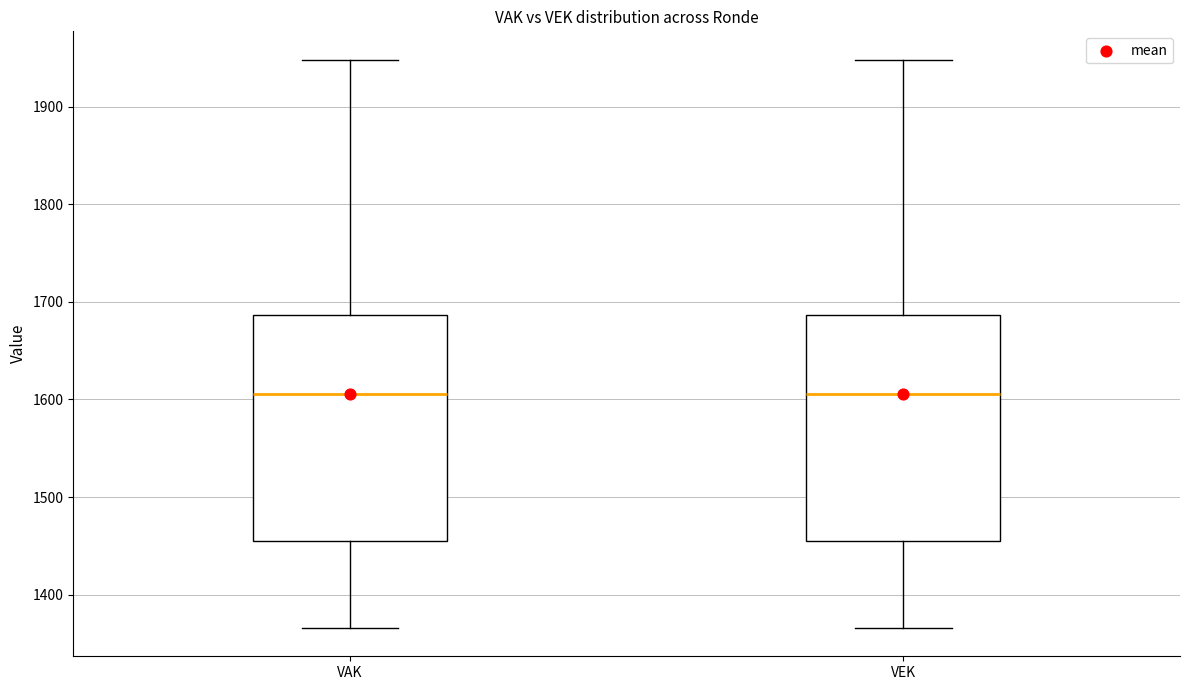

Where does the lower whisker of the box for VEK end on the y-axis? The values are not printed on the chart, so give them approximately, as read against the axis.

1370